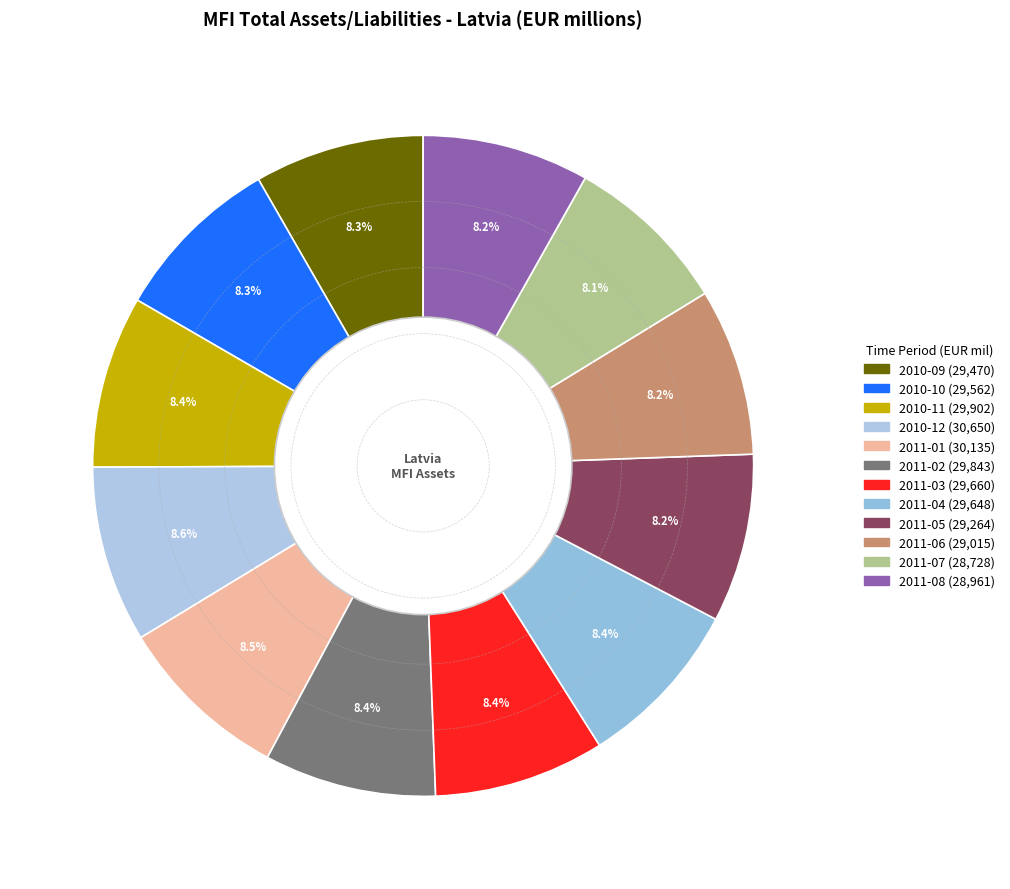

How many slices are in this pie chart?

12